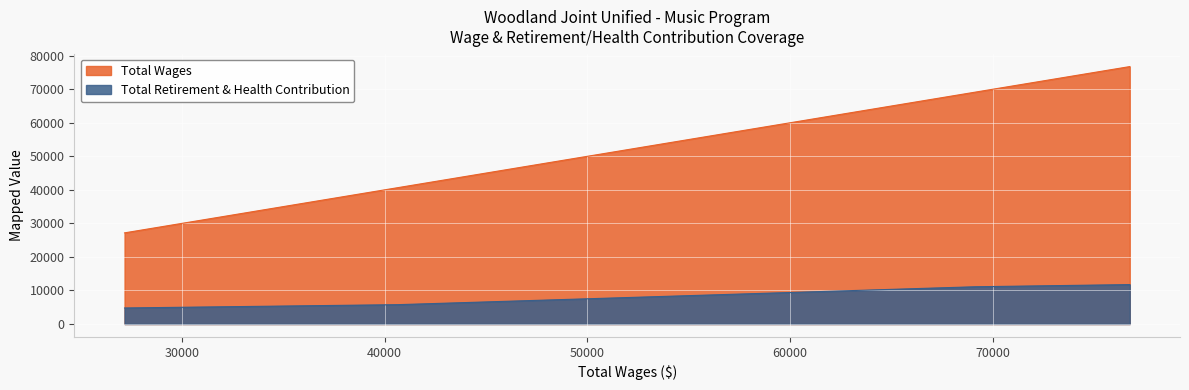

What is the spread (max minus min) of values at 76742?

64991